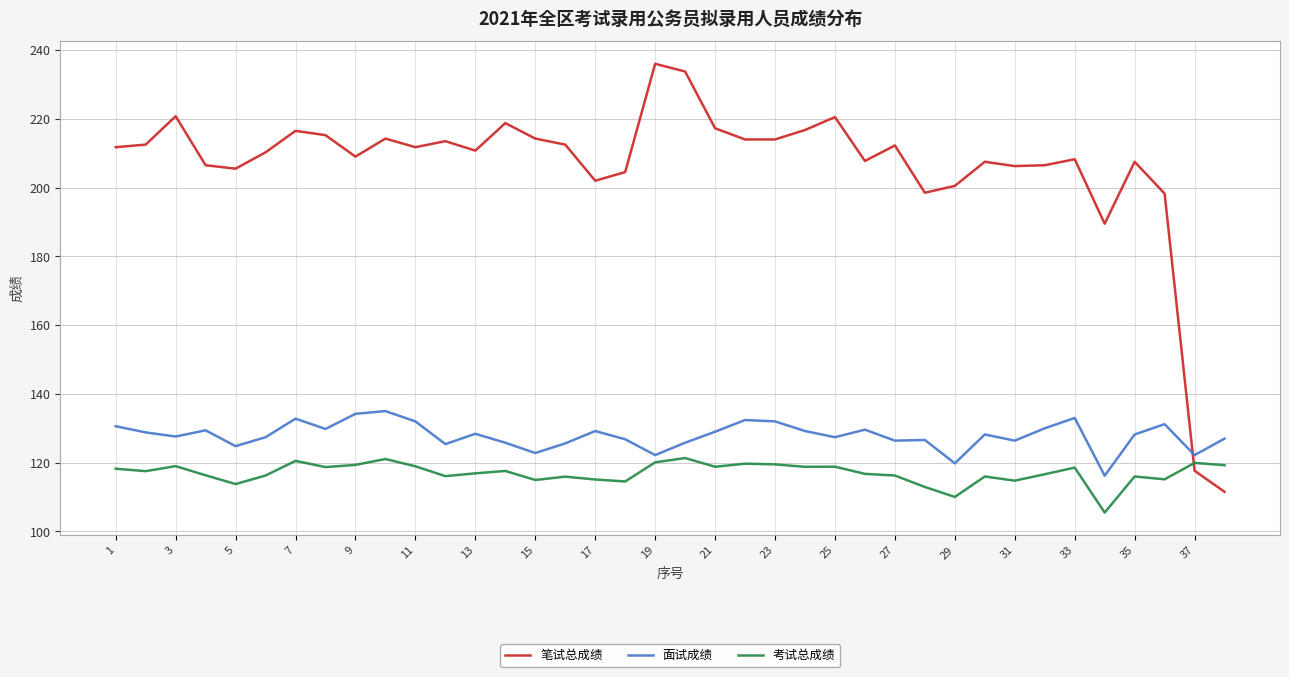

What is the difference between the maximum and minimum values in the 考试总成绩 series?

15.9